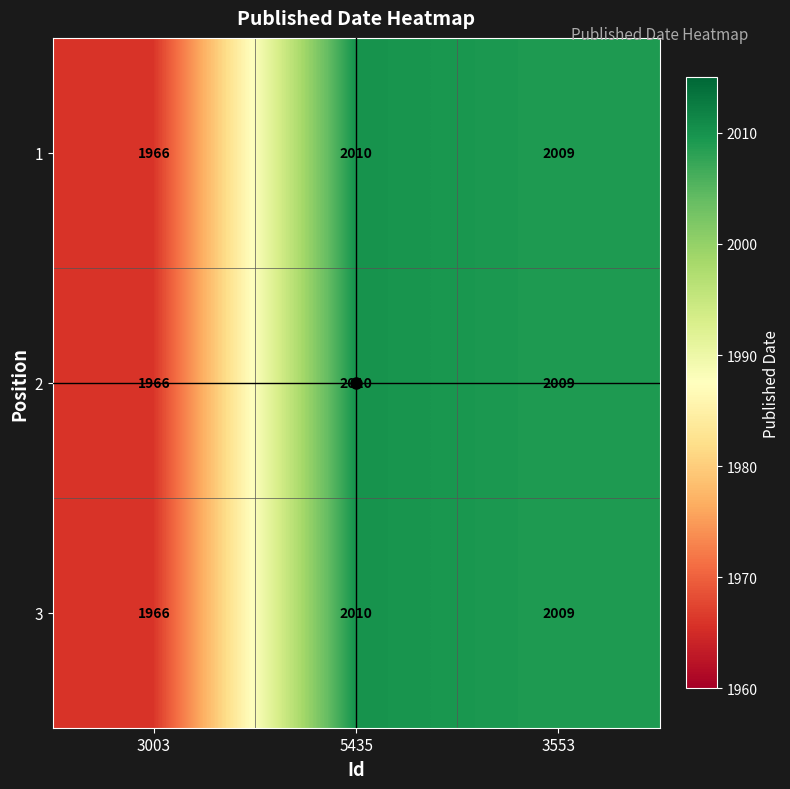

At how many categories does at least one series exceed 1983?

2